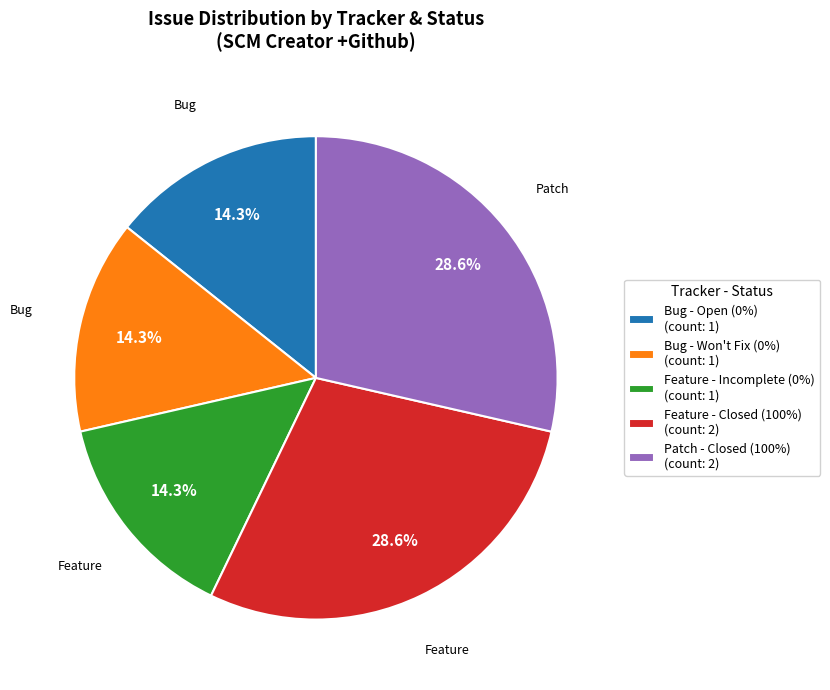

How many slices are in this pie chart?

5